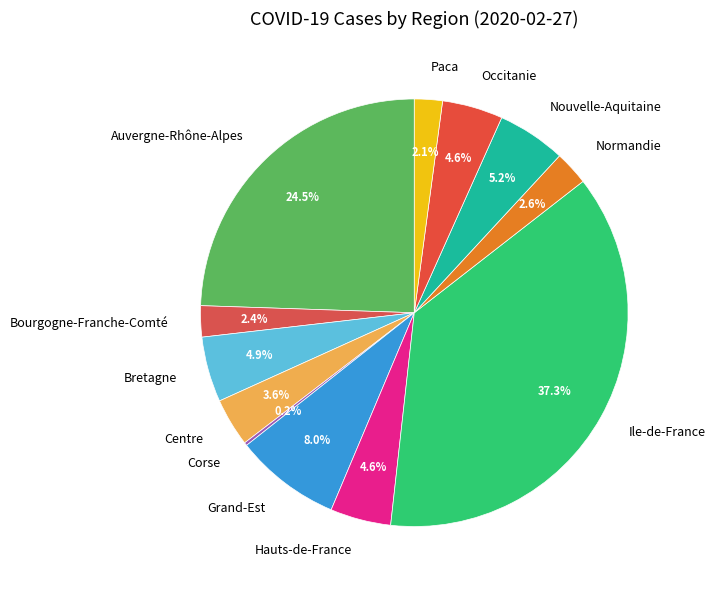

Which slice is the largest?

Ile-de-France